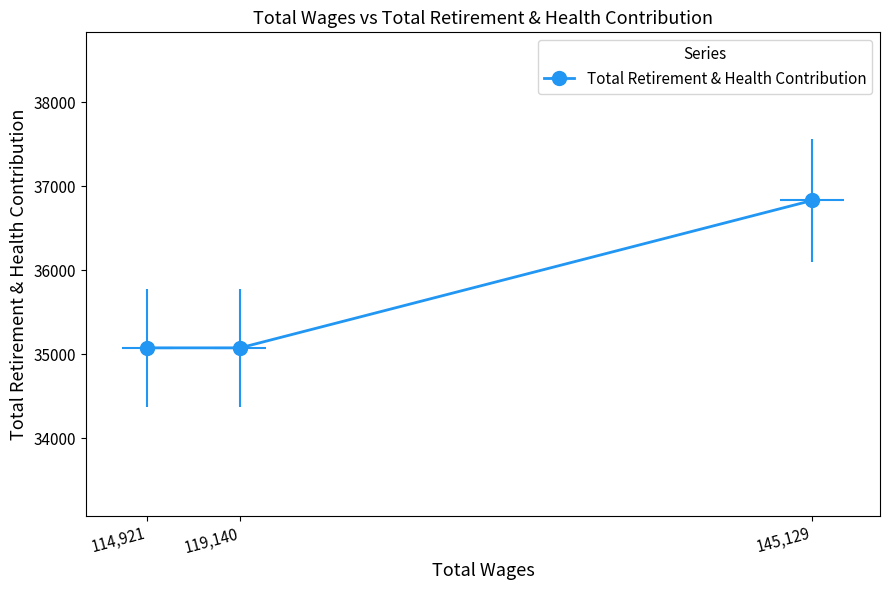

What is the ratio of the value at 119140.0 to the value at 145129.0?

1.0